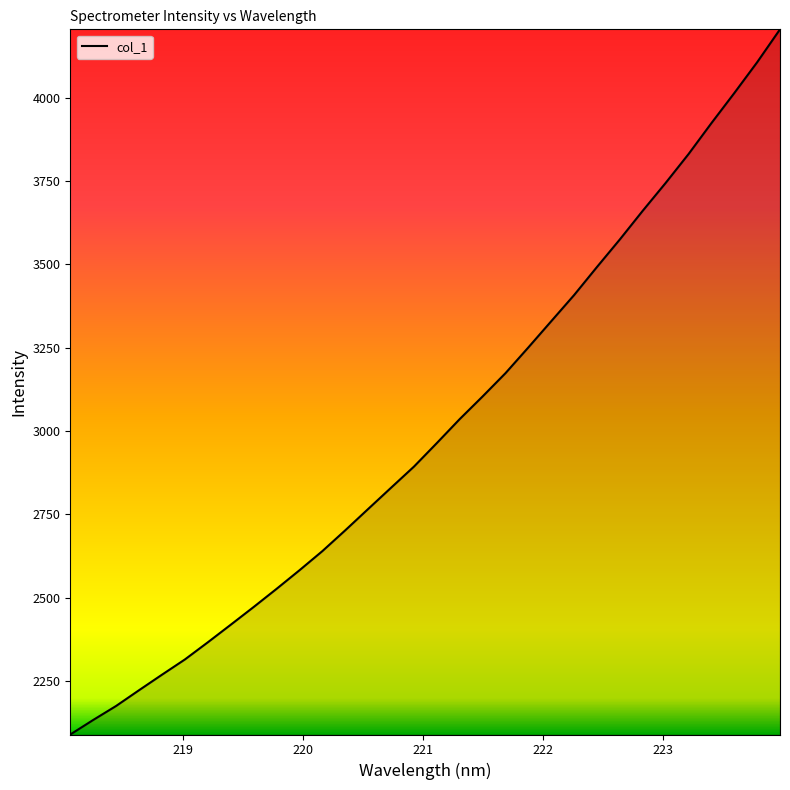

What is the difference between the maximum and minimum values?

2116.1